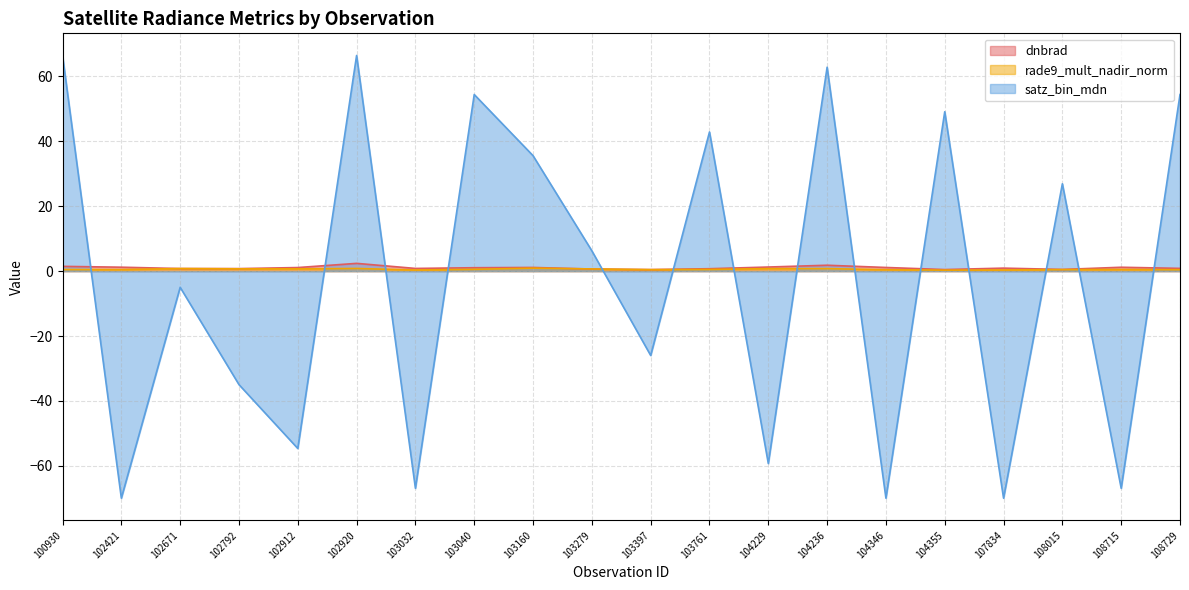

Rank the series at 102792 from highest to lowest value.

dnbrad, rade9_mult_nadir_norm, satz_bin_mdn